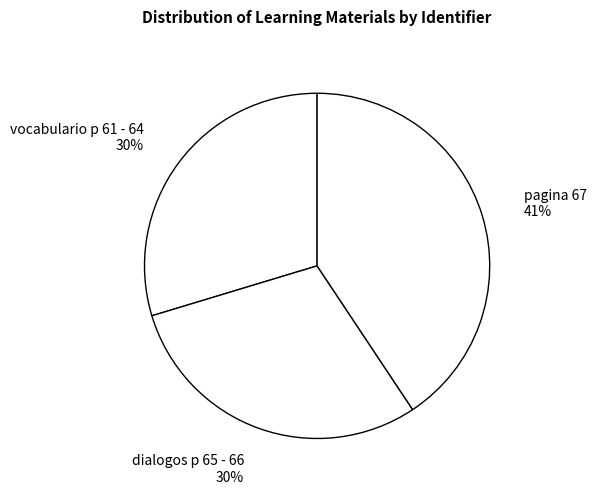

To the nearest percent, what is the difference between the largest and smallest slice percentages?

11%